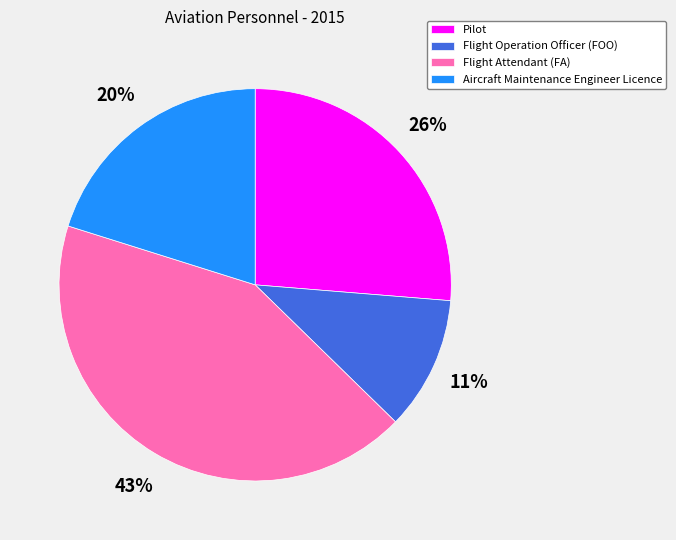

To the nearest percent, what percentage of the pie is Aircraft Maintenance Engineer Licence?

20%